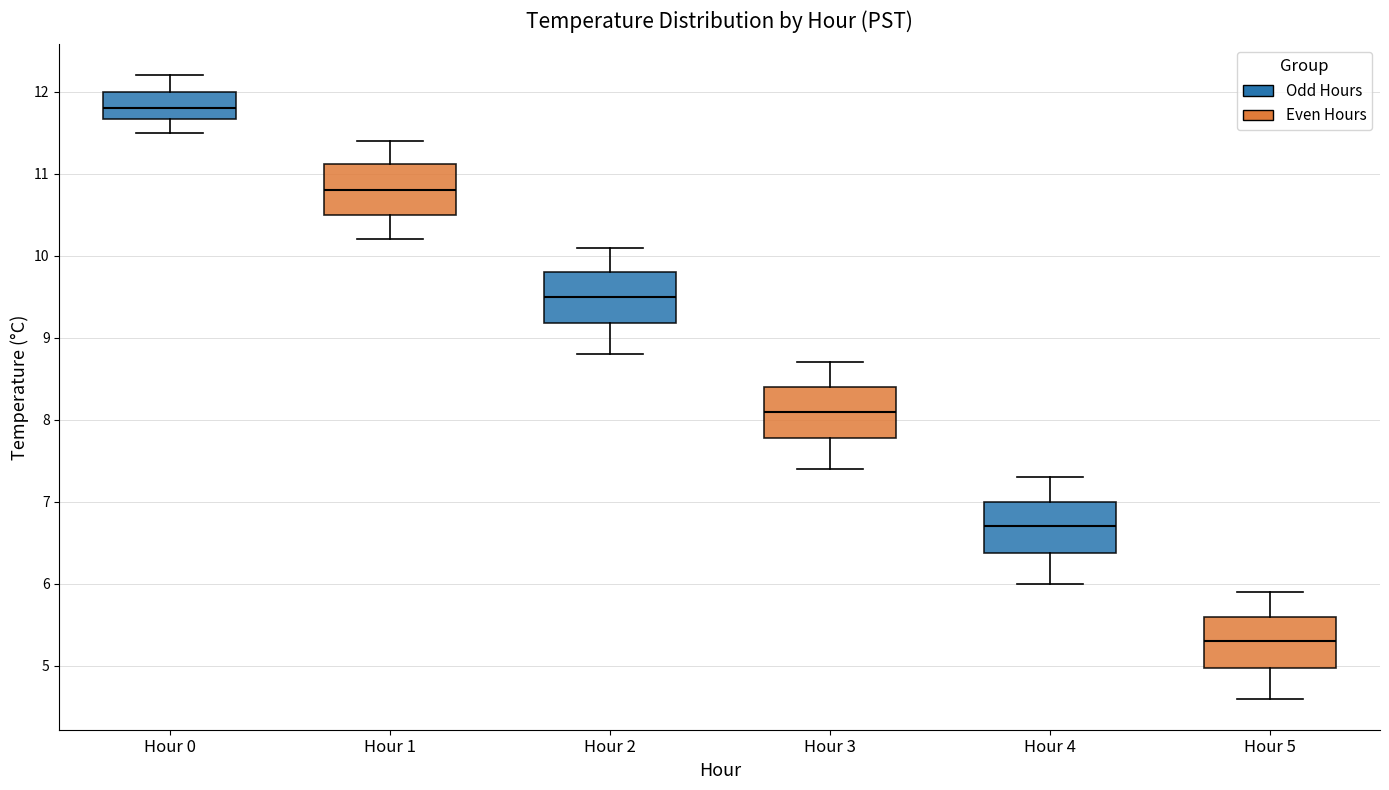

Which box's median line is the highest?

Hour 0